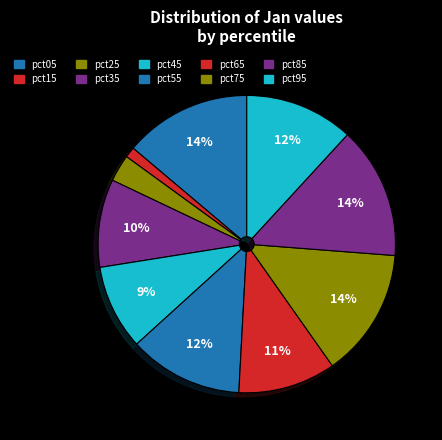

What percentage is the pct15 slice, to the nearest percent?

1%